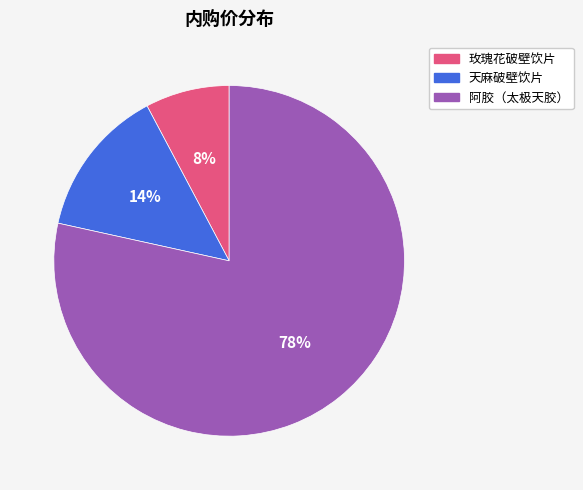

How many slices are in this pie chart?

3